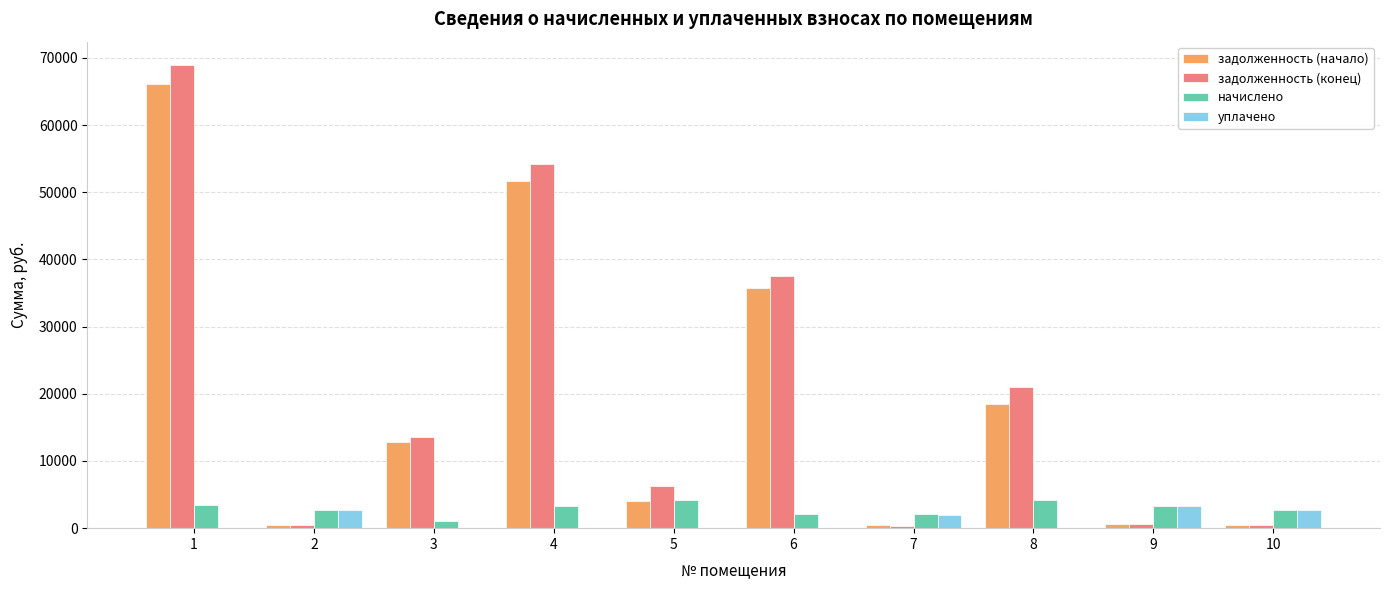

Between 6 and 8, which series saw the biggest shift?

задолженность (начало)